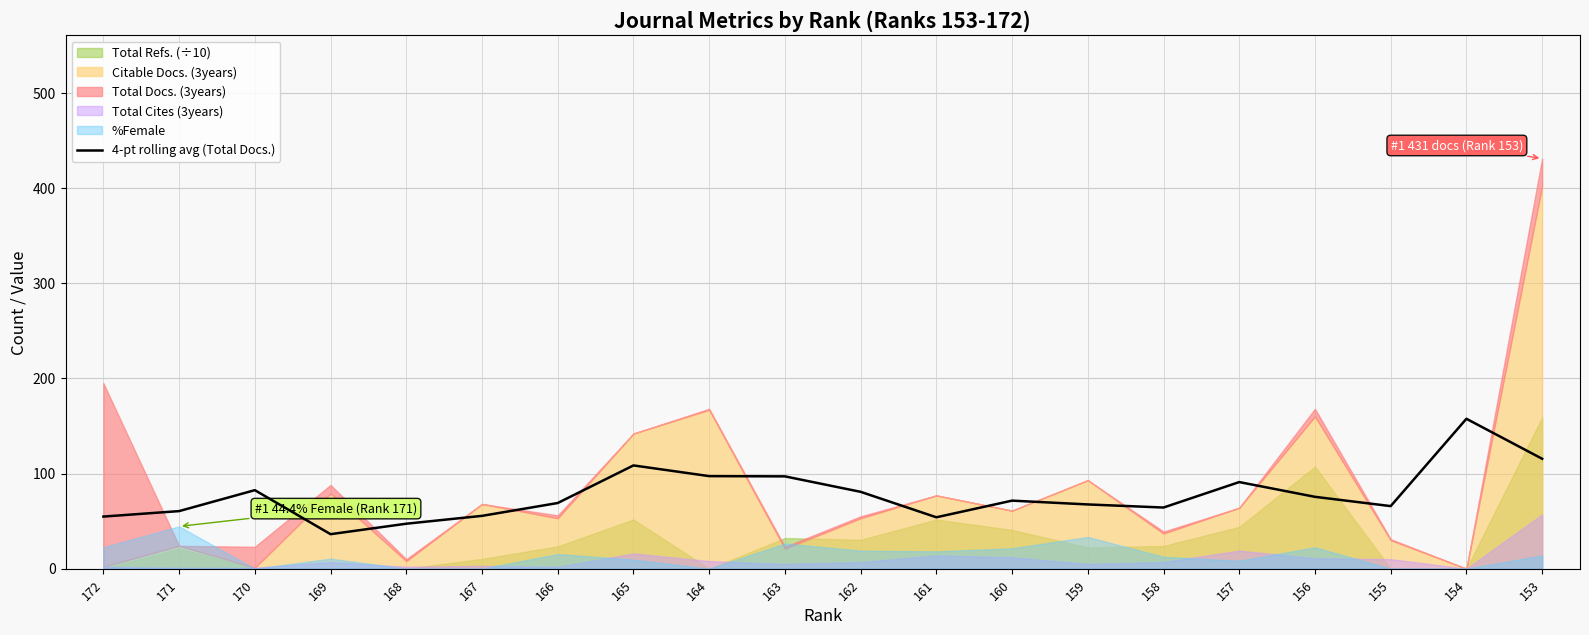

Reading left to right, extract all data points from this chart.

54.8	60.5	82.5	36.2	47.2	55.5	69.0	108.5	97.2	97.0	80.8	54.0	71.5	67.5	64.2	91.0	75.5	65.8	157.5	115.5